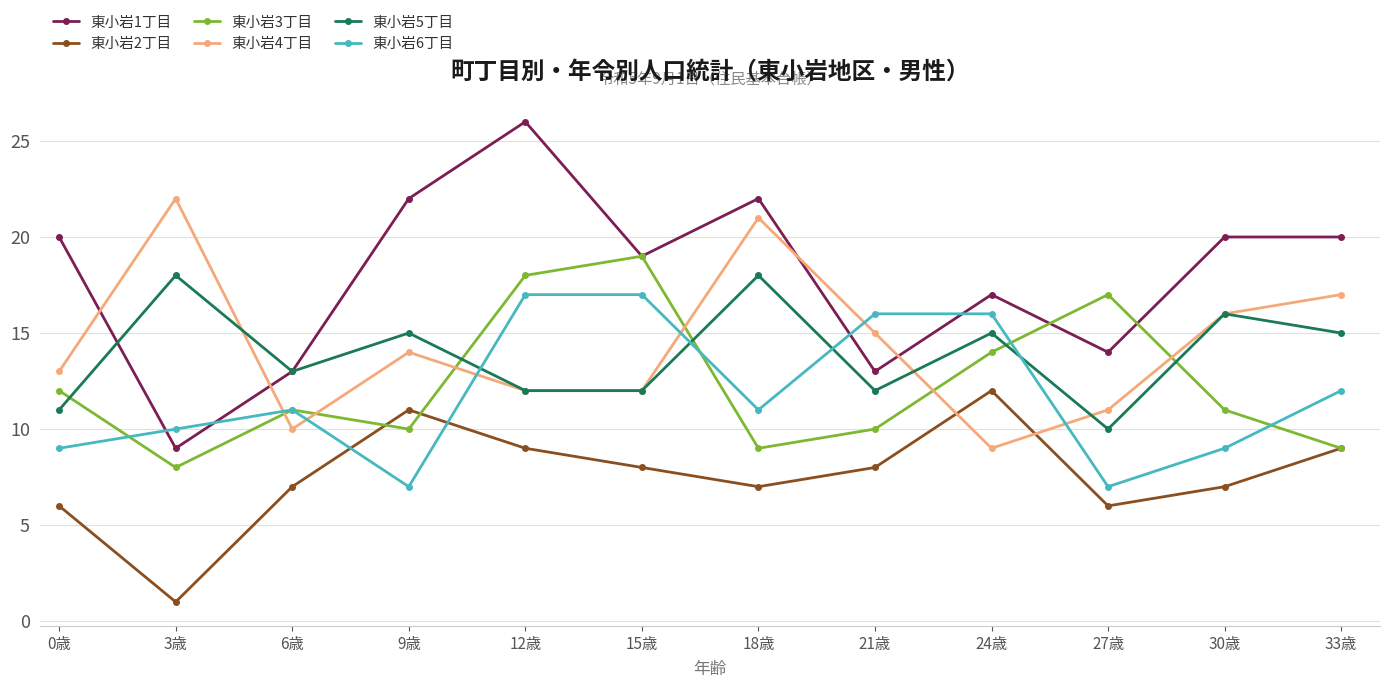

What is the label of the 12th point from the left?

33歳